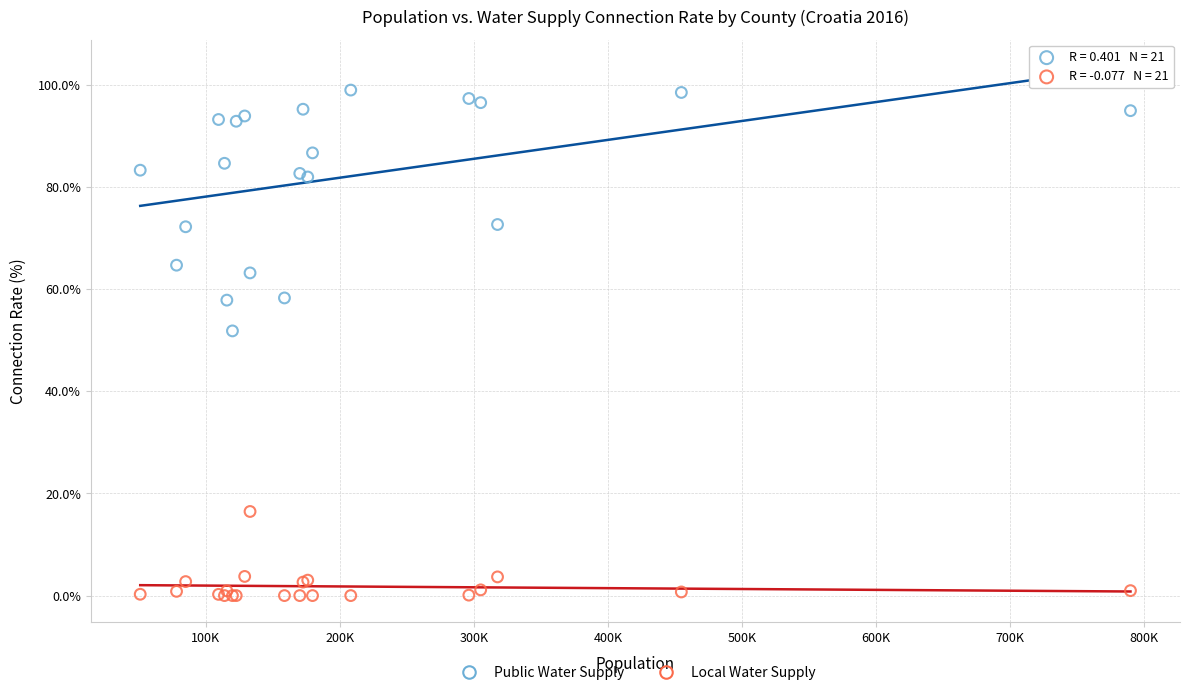

What are all the series names shown in the legend?

Public Water Supply, Local Water Supply